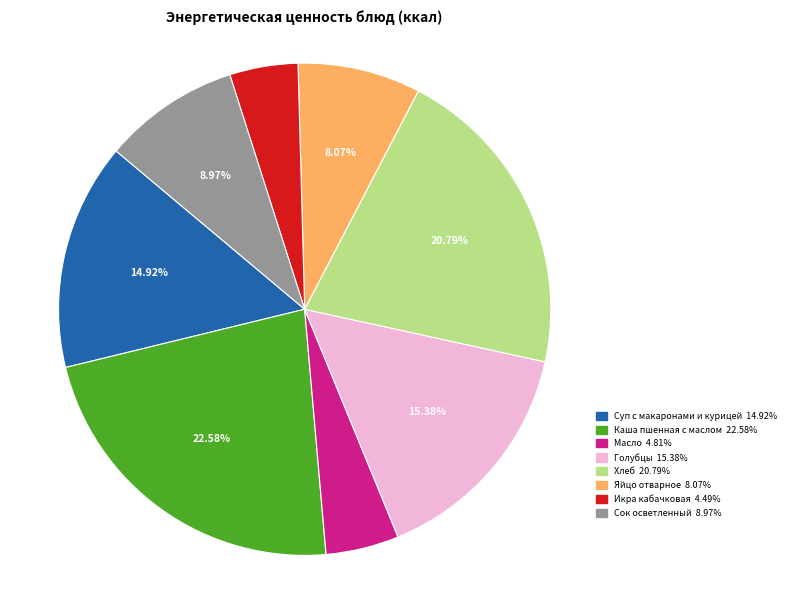

Does Сок осветленный account for over 50% of the chart?

No